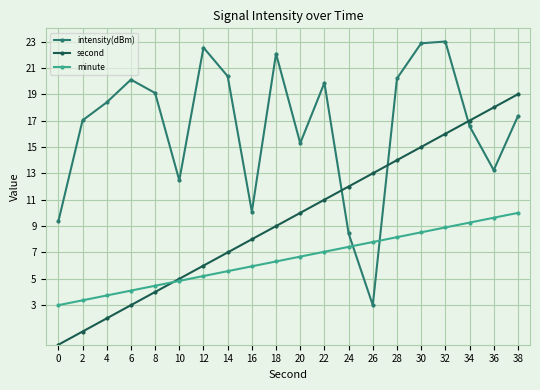

What is the maximum value for second?

19.0